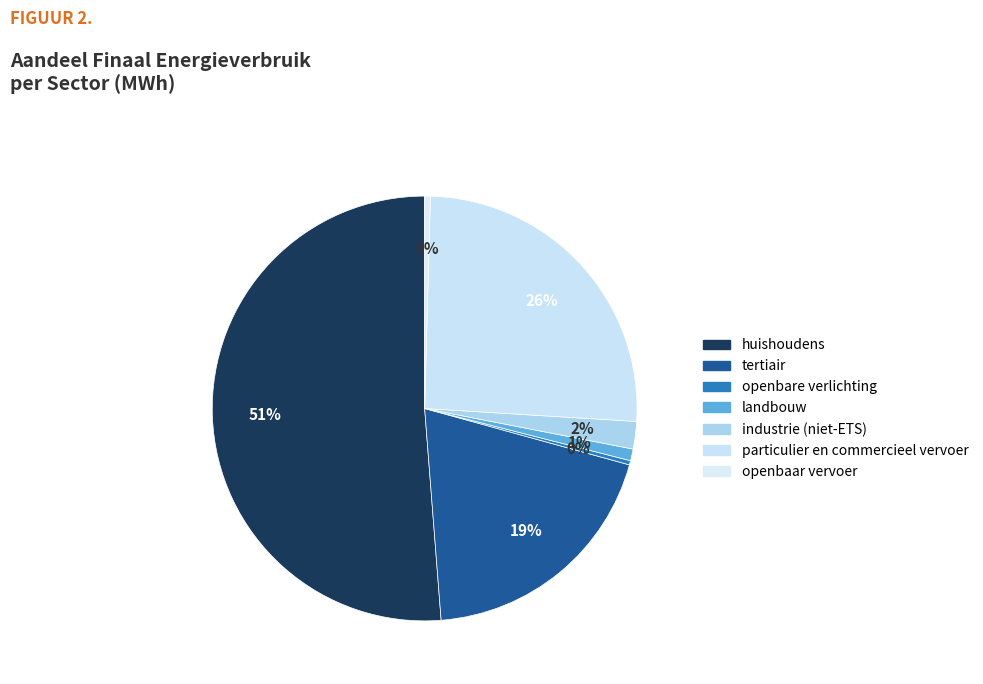

Does huishoudens represent more than half of the total?

Yes